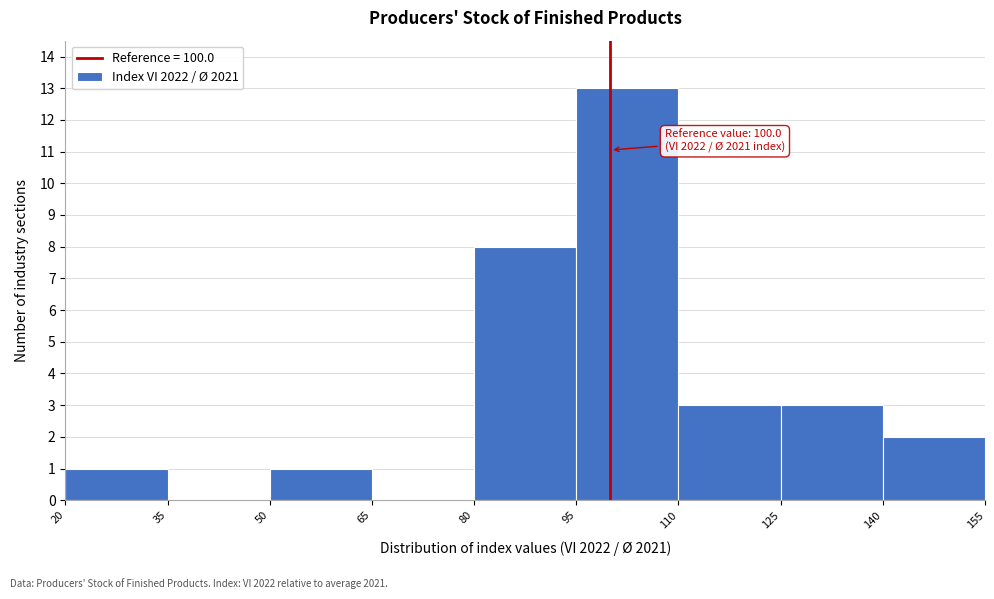

Which range on the x-axis has the tallest bar?

95 to 110